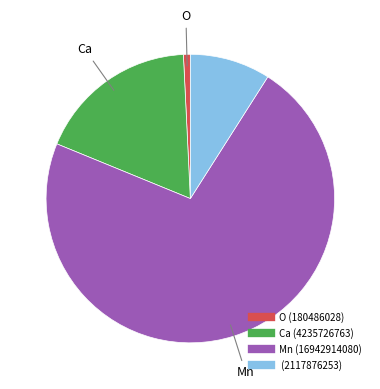

Does any single category account for the majority?

Yes